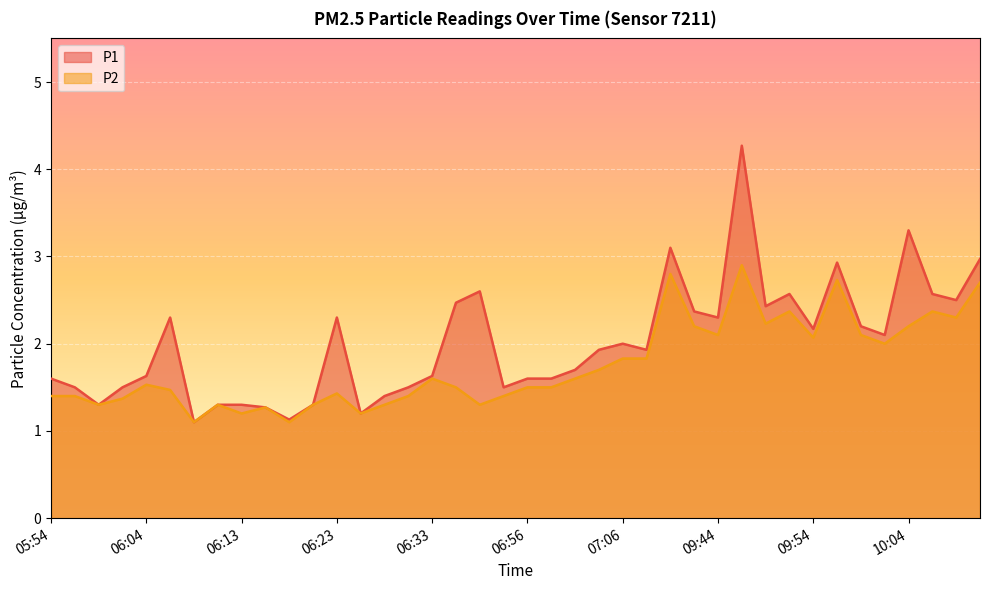

What value does the P2 series have at 06:06?

1.5